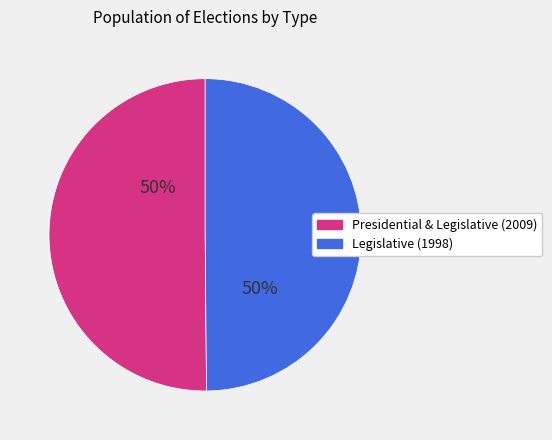

What is the ratio of the value at Legislative (1998) to the value at Presidential & Legislative (2009)?

1.0